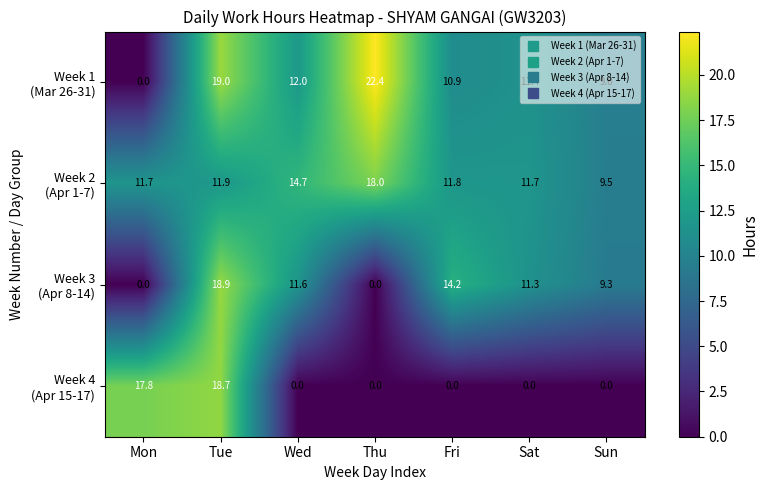

What is the total value across all series at Thu?

40.4